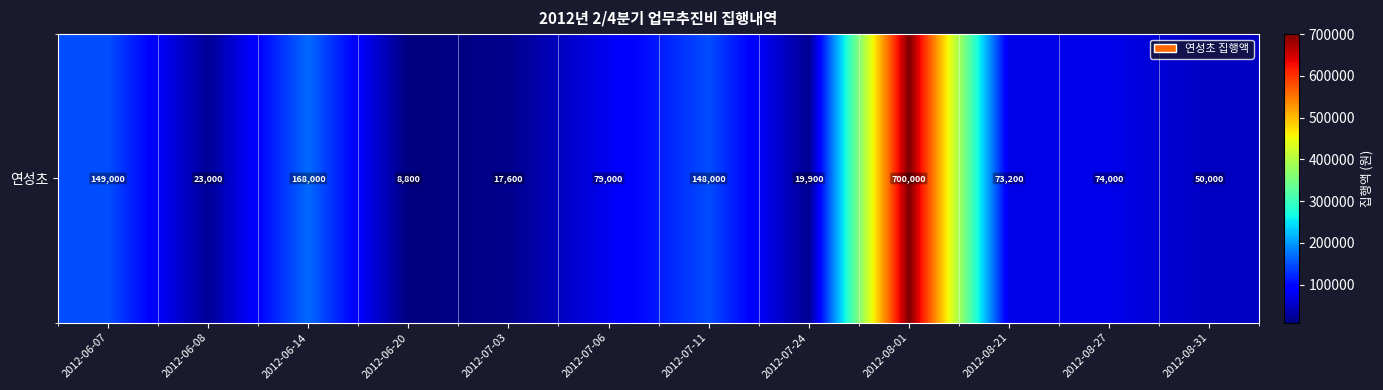

List the labels in order of value, largest first.

2012-08-01, 2012-06-14, 2012-06-07, 2012-07-11, 2012-07-06, 2012-08-27, 2012-08-21, 2012-08-31, 2012-06-08, 2012-07-24, 2012-07-03, 2012-06-20